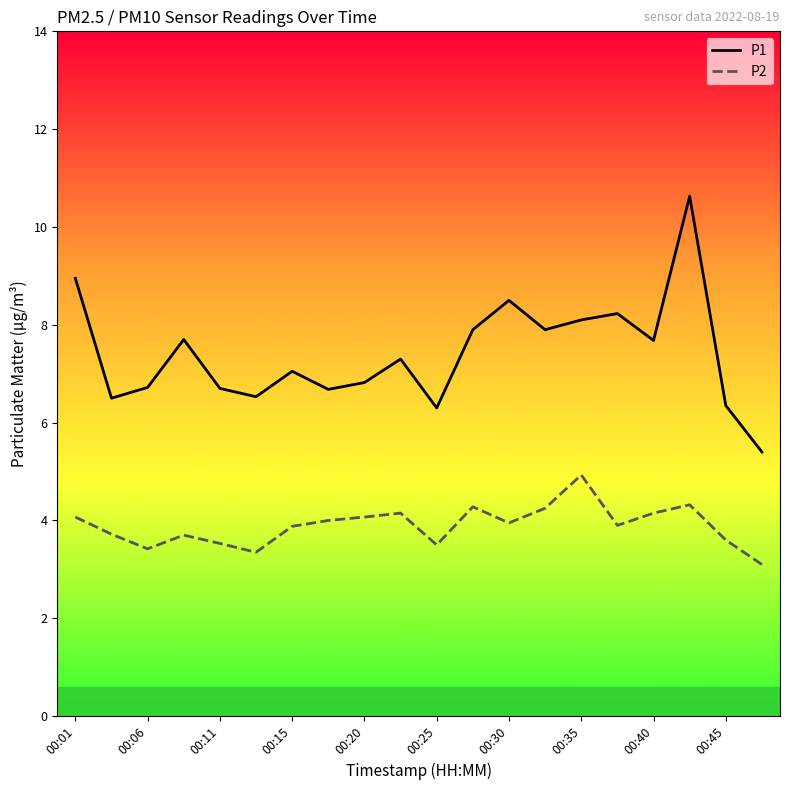

List the series in order of their peak value, lowest first.

P2, P1